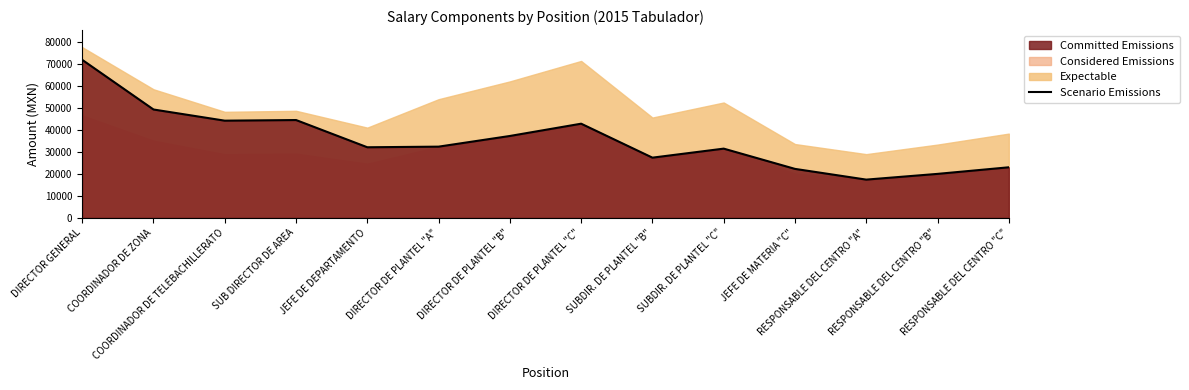

What is the sum of the values at SUBDIR. DE PLANTEL "C" and SUB DIRECTOR DE AREA?

75920.1